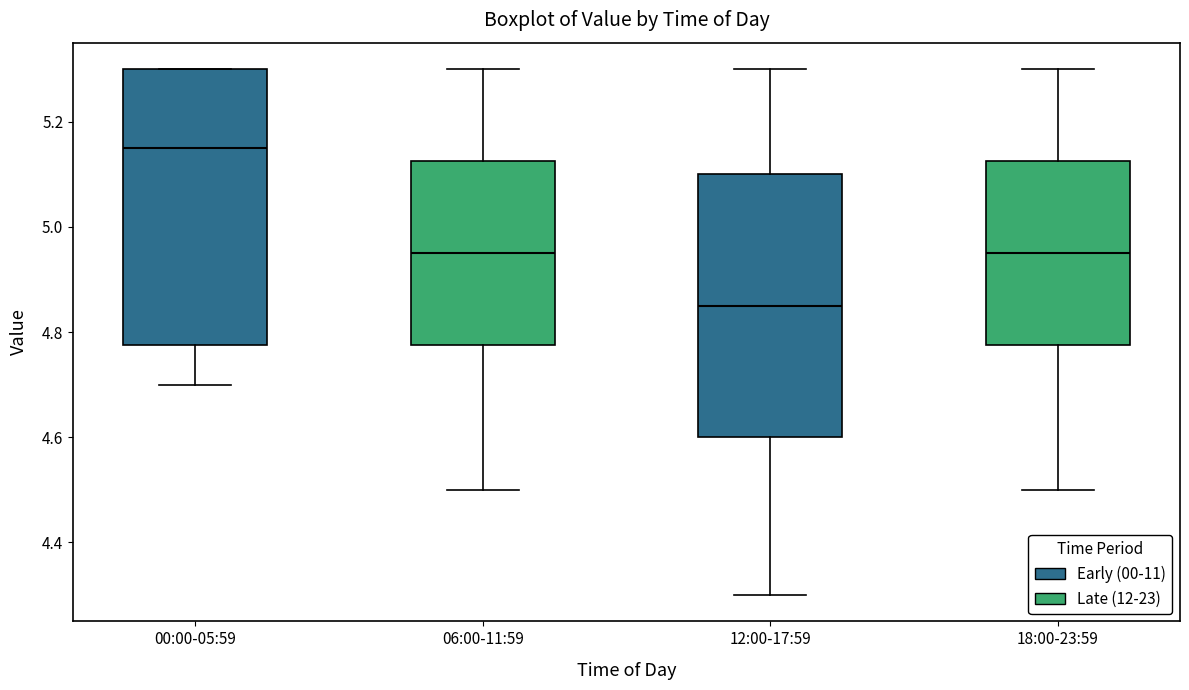

Reading left to right, transcribe this box plot: for each box, give where its median line is, the range the box spans, and where its two whiskers end, as read against the y-axis. The values are not printed on the chart, so give them approximately, as read against the axis.

00:00-05:59: median 5.16, box 4.78 to 5.30, whiskers 4.70 to 5.30
06:00-11:59: median 4.96, box 4.78 to 5.12, whiskers 4.50 to 5.30
12:00-17:59: median 4.86, box 4.60 to 5.10, whiskers 4.30 to 5.30
18:00-23:59: median 4.96, box 4.78 to 5.12, whiskers 4.50 to 5.30